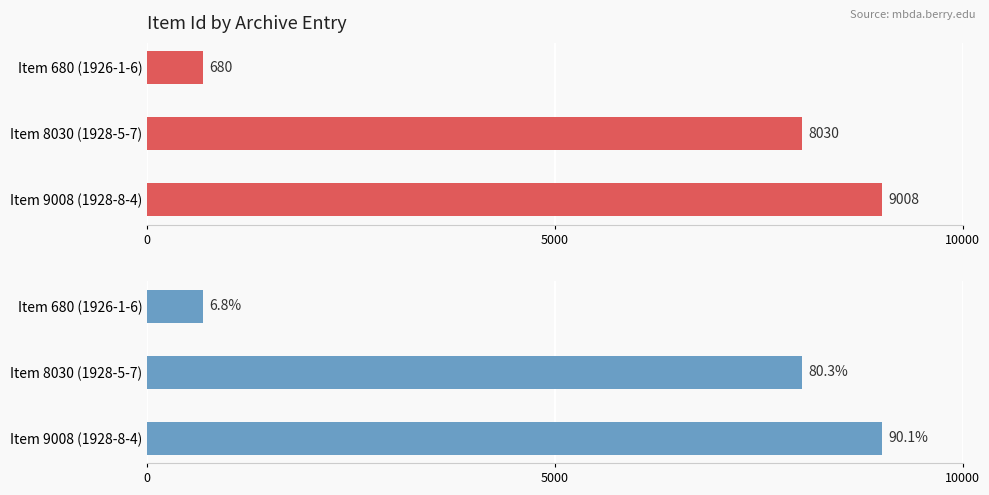

The chart shows a value of 3640 at 5000. True or false?

False